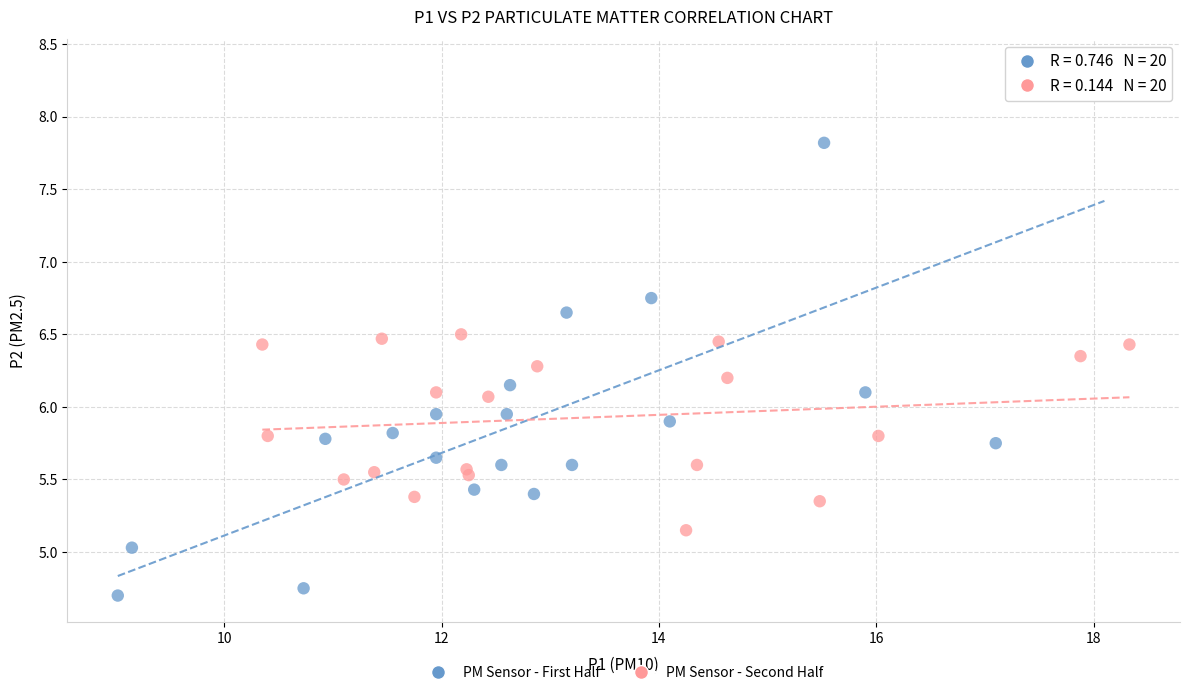

Which series contains the highest Y value?

PM Sensor - First Half